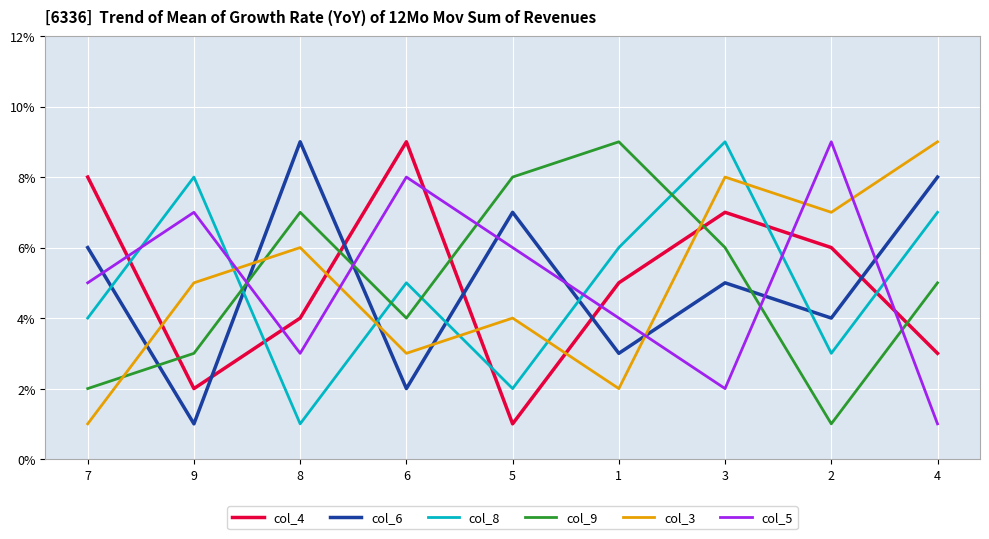

What is the spread (max minus min) of values at 9?

7